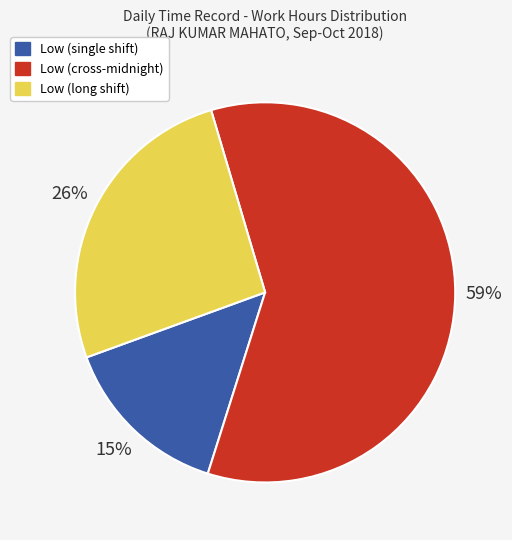

How many segments does this pie chart have?

3